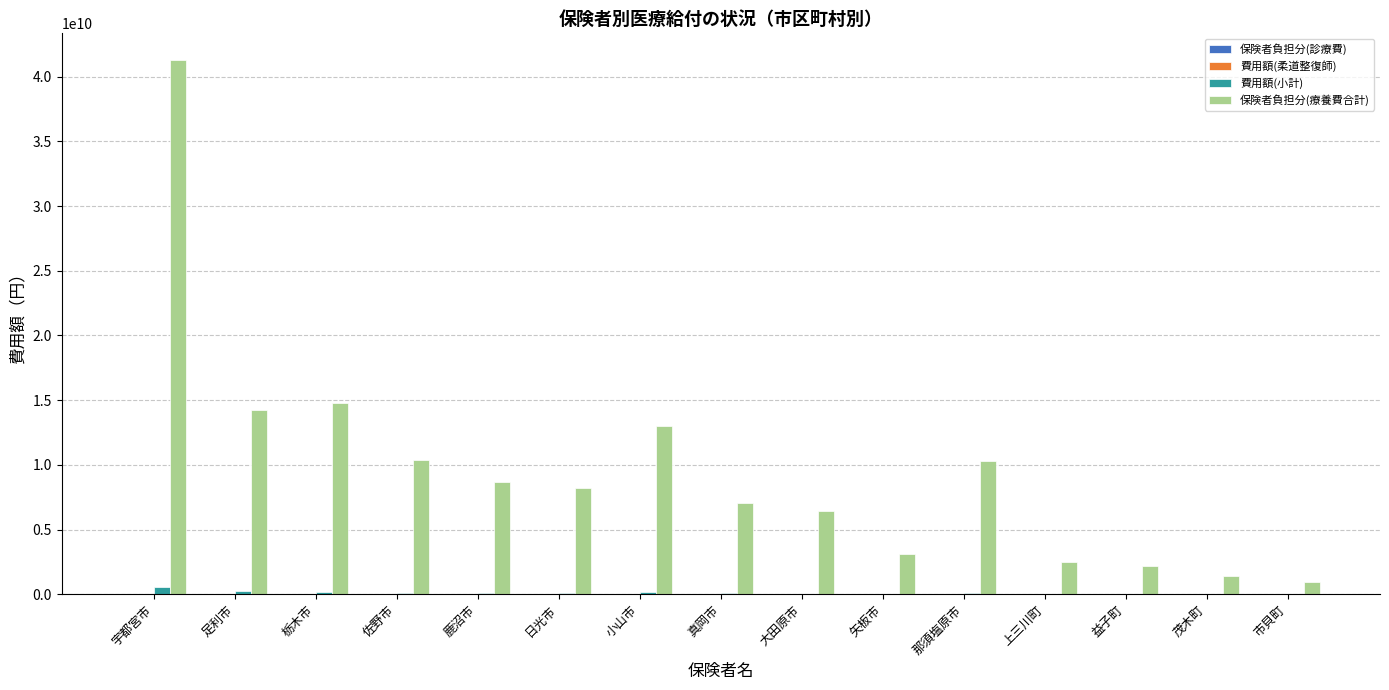

At which category does the chart reach its peak across all series?

宇都宮市